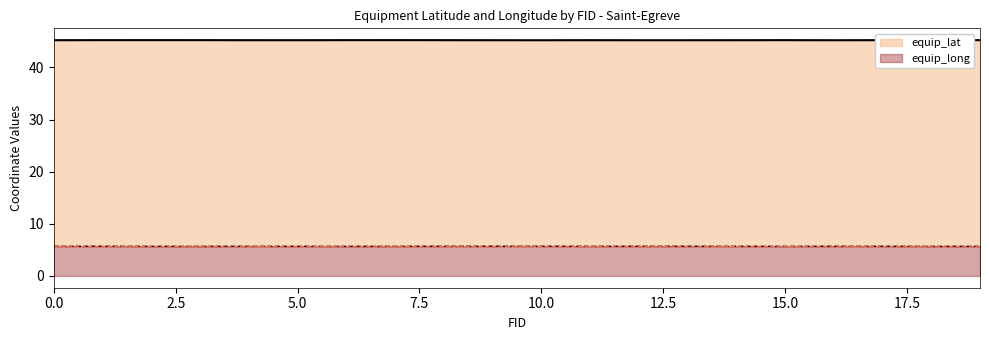

Reading right to left, what are all the values shown in this chart?

equip_lat: 19=45.2	18=45.2	17=45.2	16=45.2	15=45.2	14=45.2	13=45.2	12=45.2	11=45.2	10=45.2	9=45.2	8=45.2	7=45.2	6=45.2	5=45.2	4=45.2	3=45.2	2=45.2	1=45.2	0=45.2
equip_long: 19=5.7	18=5.7	17=5.7	16=5.7	15=5.7	14=5.7	13=5.7	12=5.7	11=5.7	10=5.7	9=5.7	8=5.7	7=5.7	6=5.7	5=5.7	4=5.7	3=5.7	2=5.7	1=5.7	0=5.7